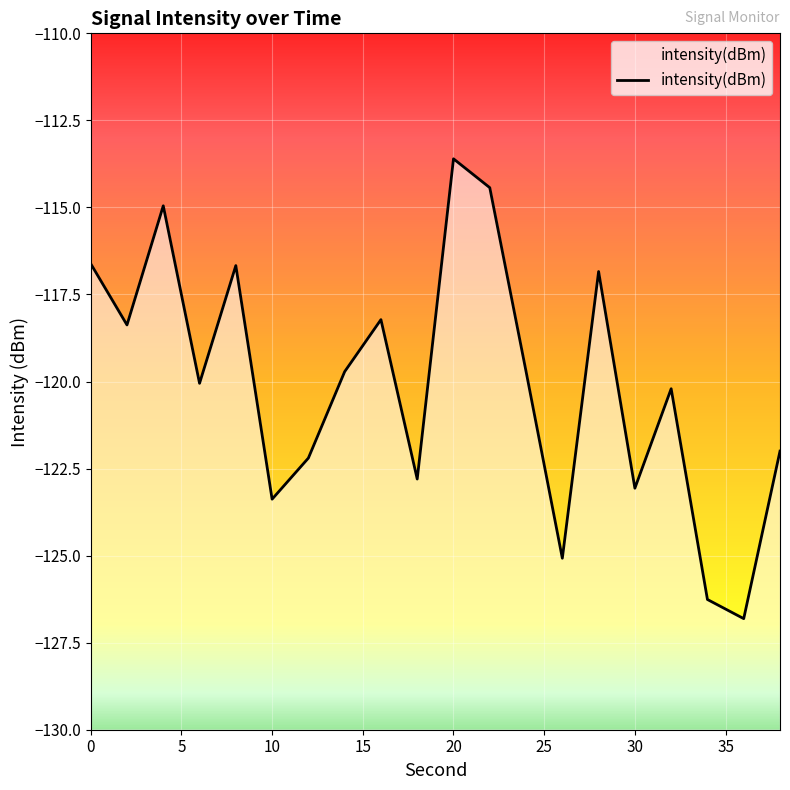

What is the value of the 5th point from the left?

-116.7